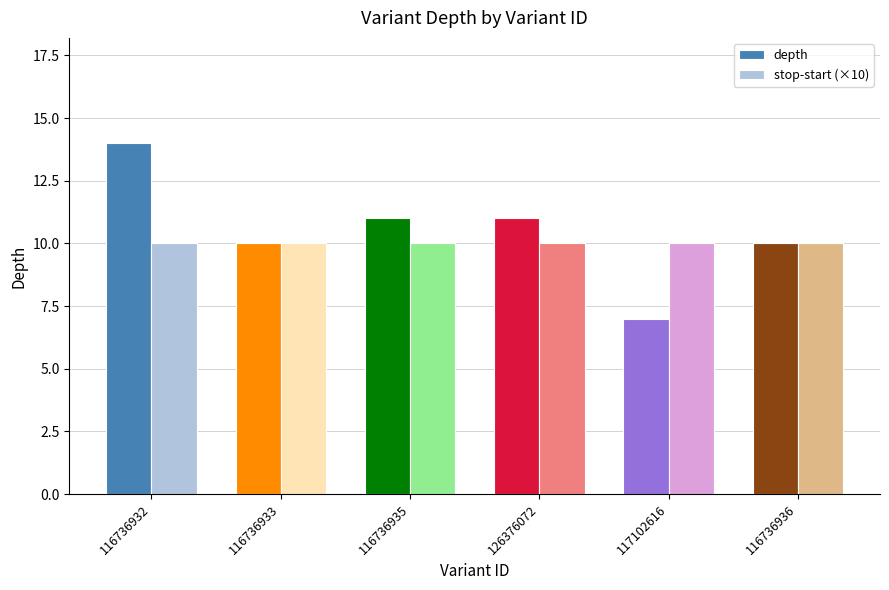

What is the total value across all series at 117102616?

17